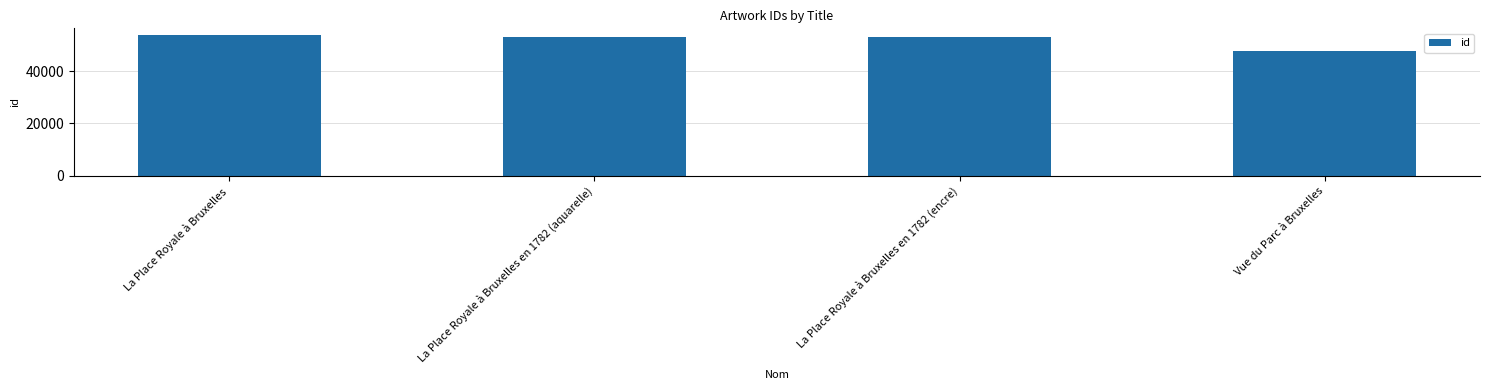

Are the bars grouped side by side (vs. stacked)?

No